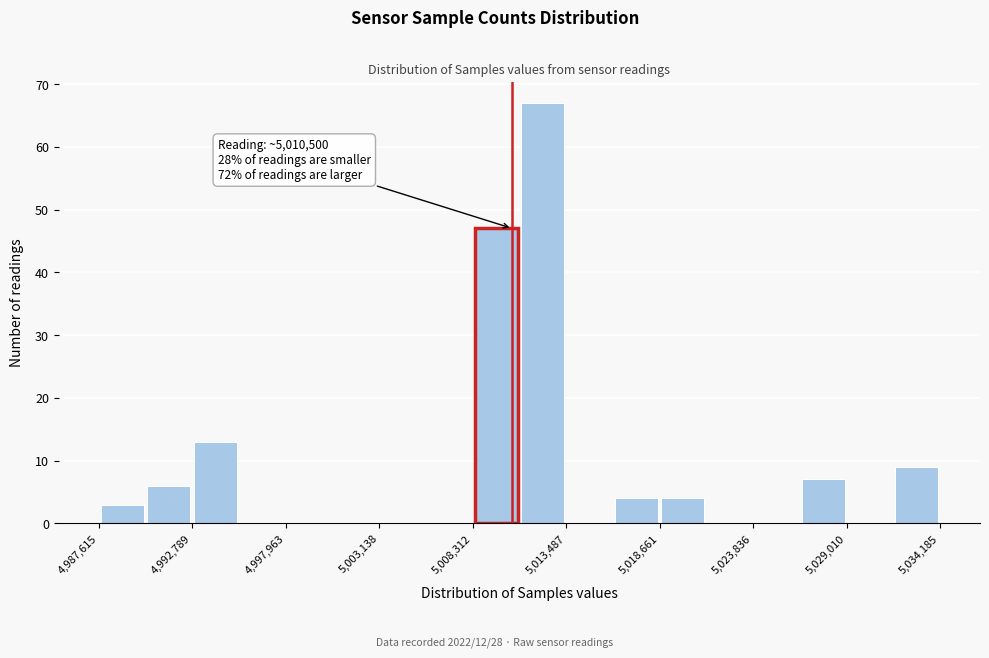

Read against the x-axis, roughly where is the centre of the tallest bar?

5012000